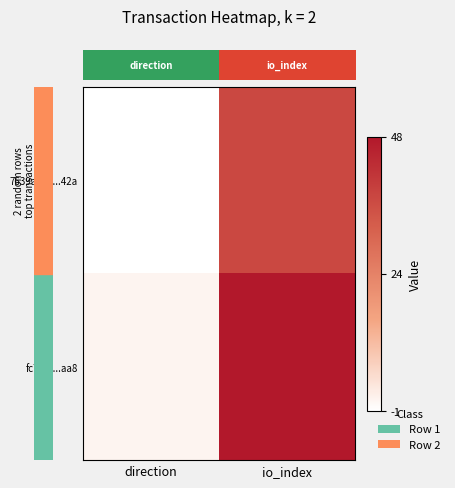

What is the smallest value displayed?

-1